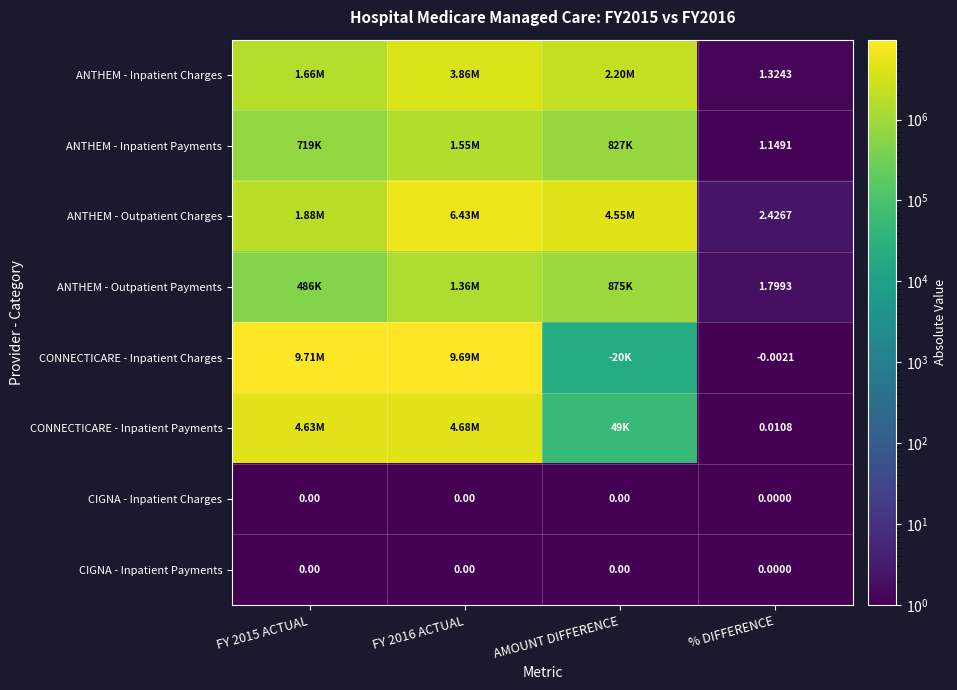

At FY 2015 ACTUAL, list the series in order from smallest to largest.

CIGNA - Inpatient Charges, CIGNA - Inpatient Payments, ANTHEM - Outpatient Payments, ANTHEM - Inpatient Payments, ANTHEM - Inpatient Charges, ANTHEM - Outpatient Charges, CONNECTICARE - Inpatient Payments, CONNECTICARE - Inpatient Charges